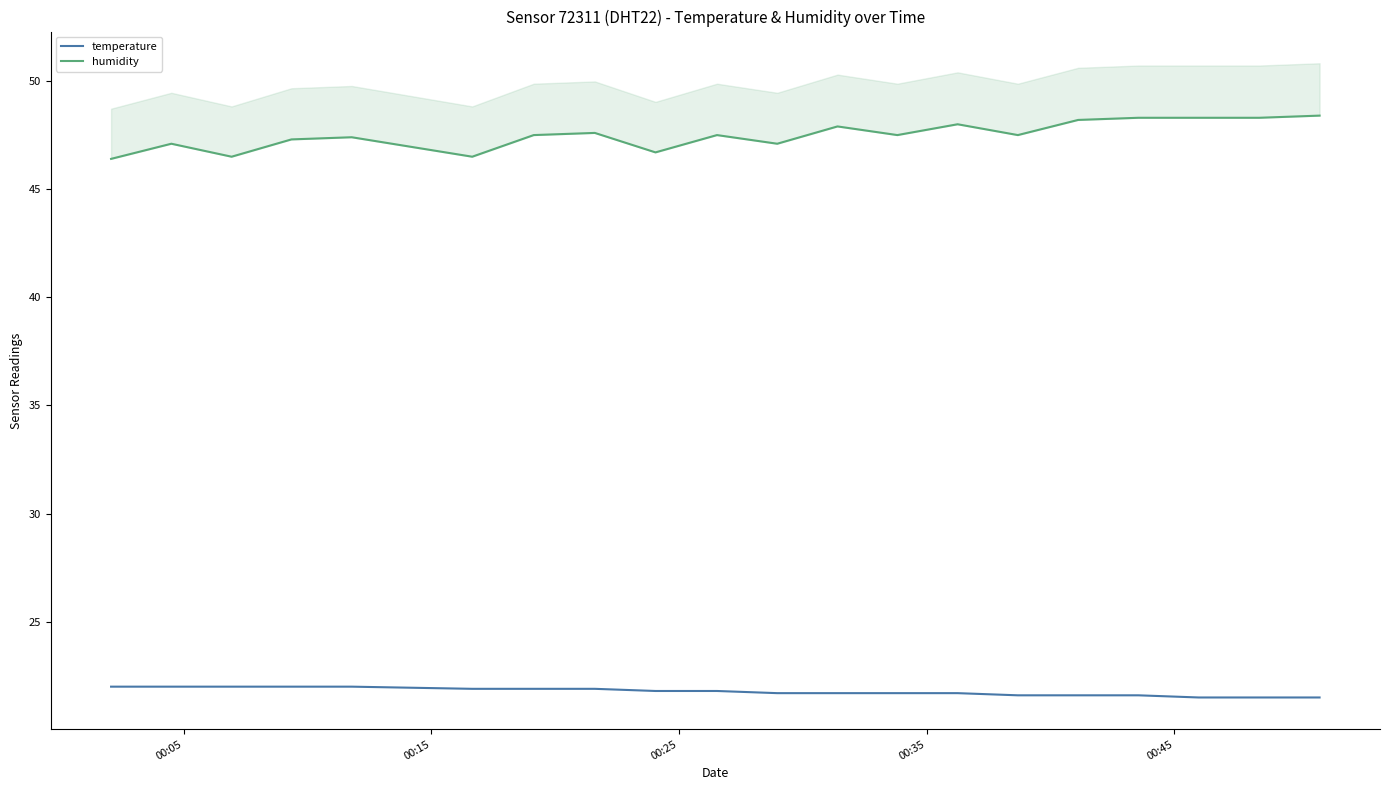

True or false: humidity and temperature cross at least once.

False